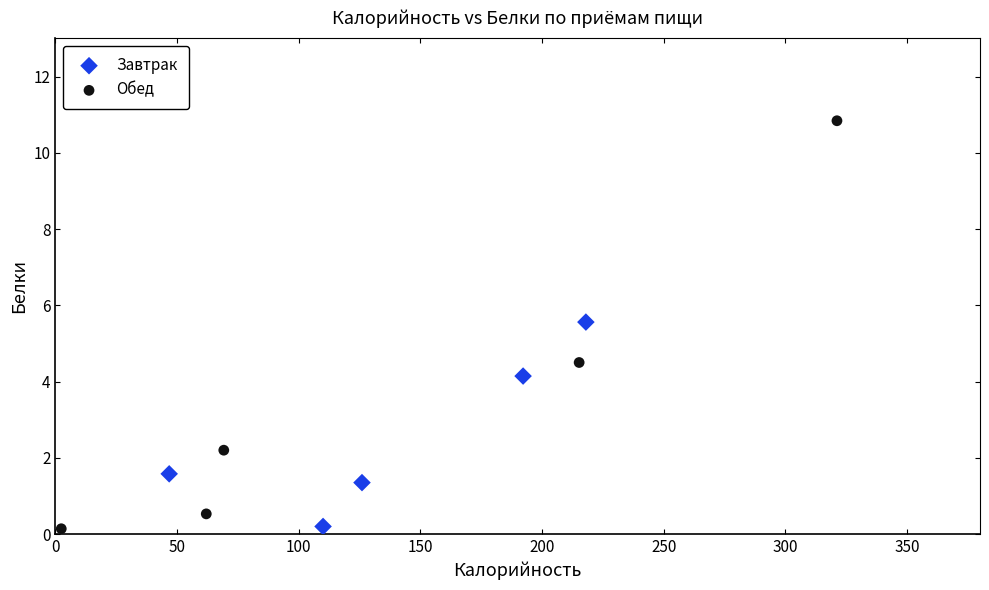

Which series reaches the maximum Y coordinate?

Обед